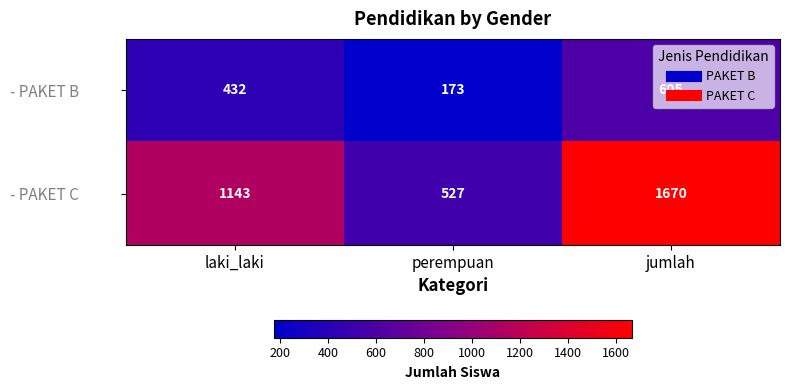

At how many categories does at least one series exceed 749?

2